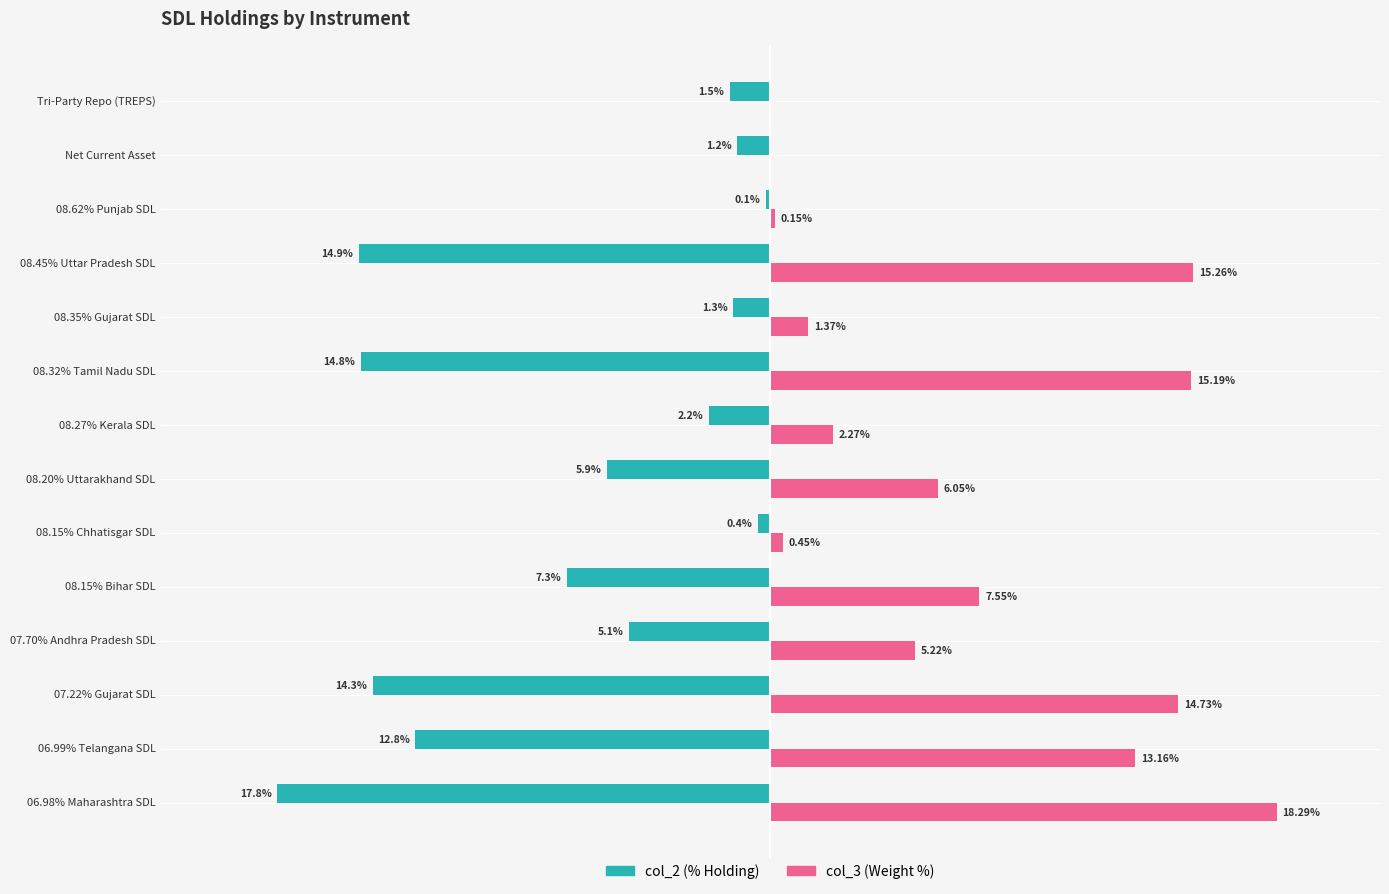

At which category is the sum across all series the highest?

06.98% Maharashtra SDL